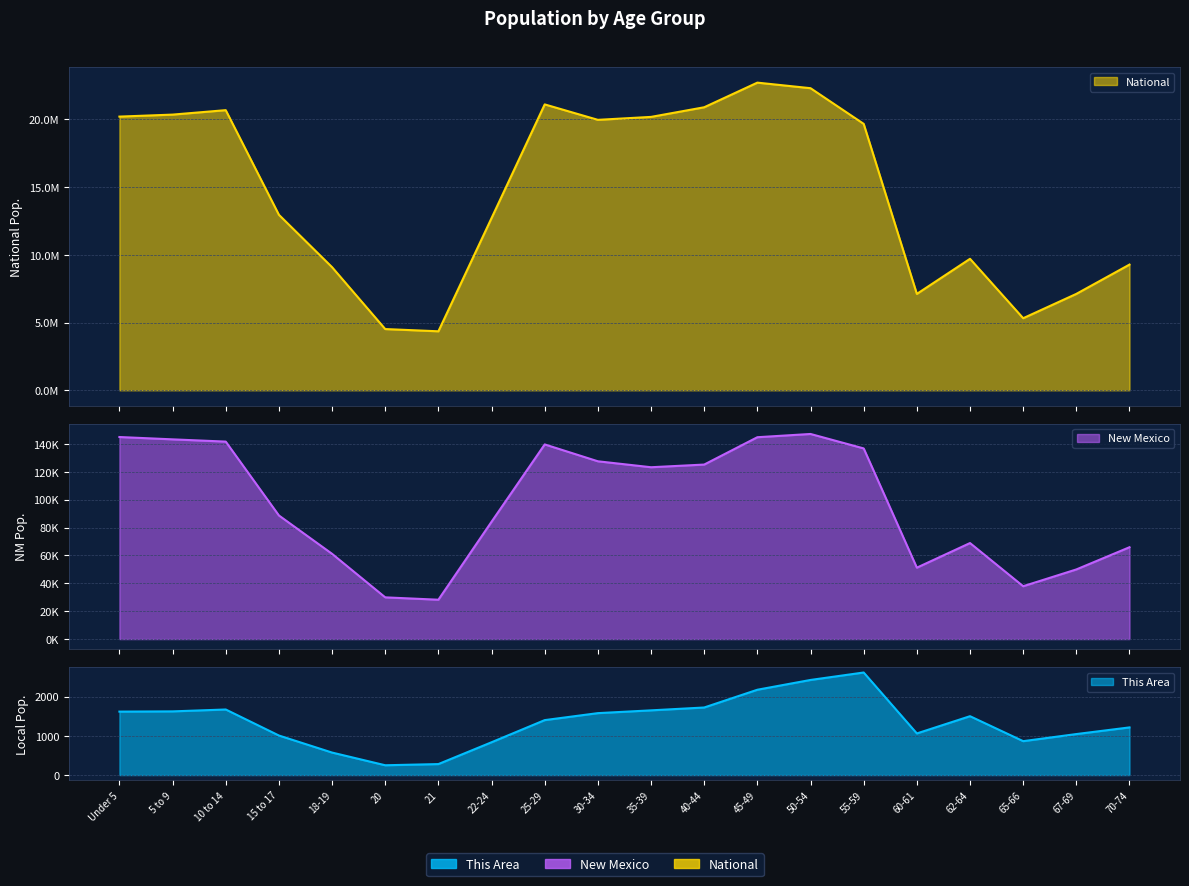

What is the sum of the This Area values at 21 and 45-49?

2457